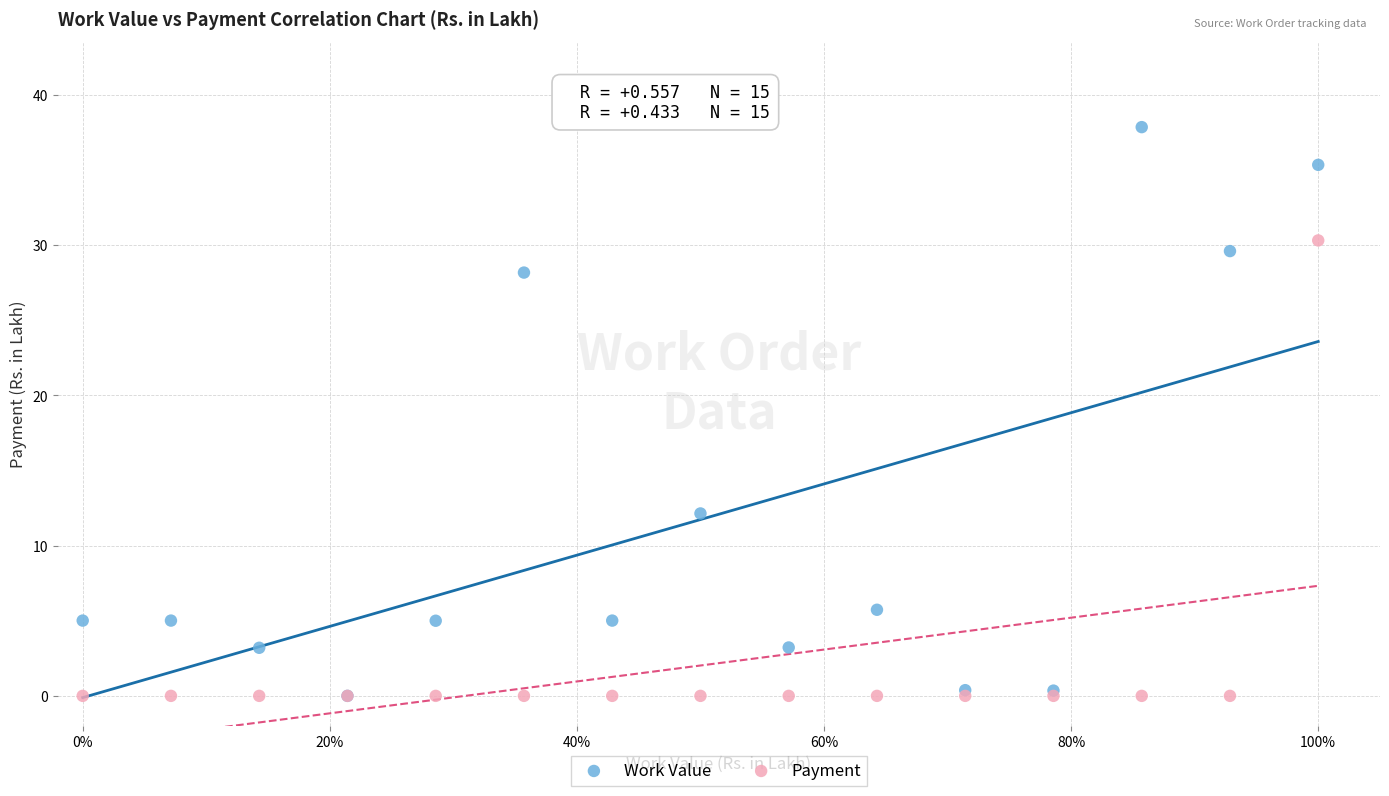

In the Work Value series, what Y value is closest to 18?

12.1